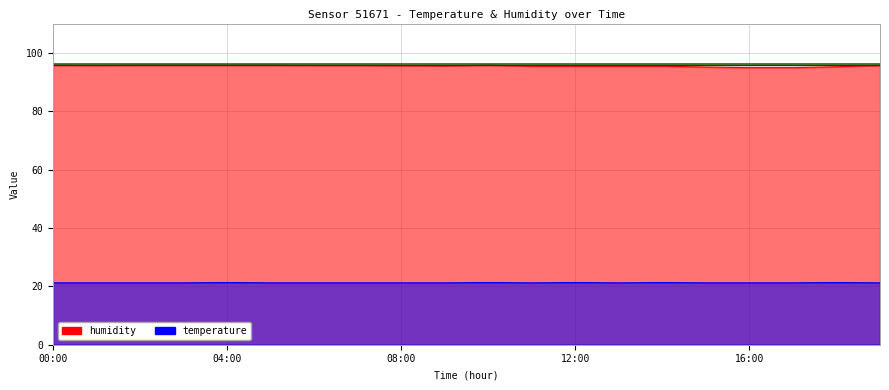

What is the sum of the humidity values at 07:00 and 19:00?

191.4